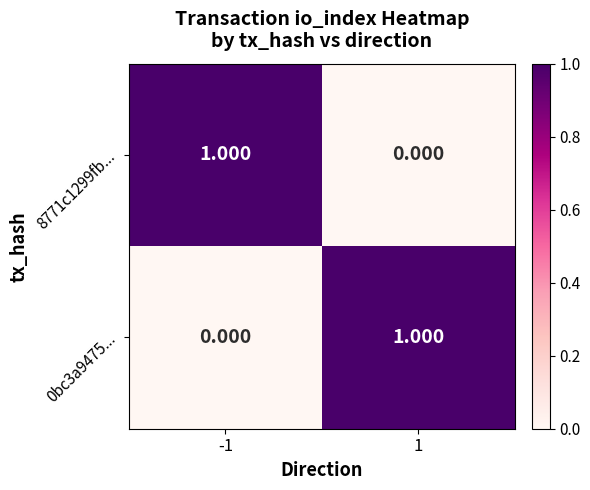

What is the total value across all series at 1?

1